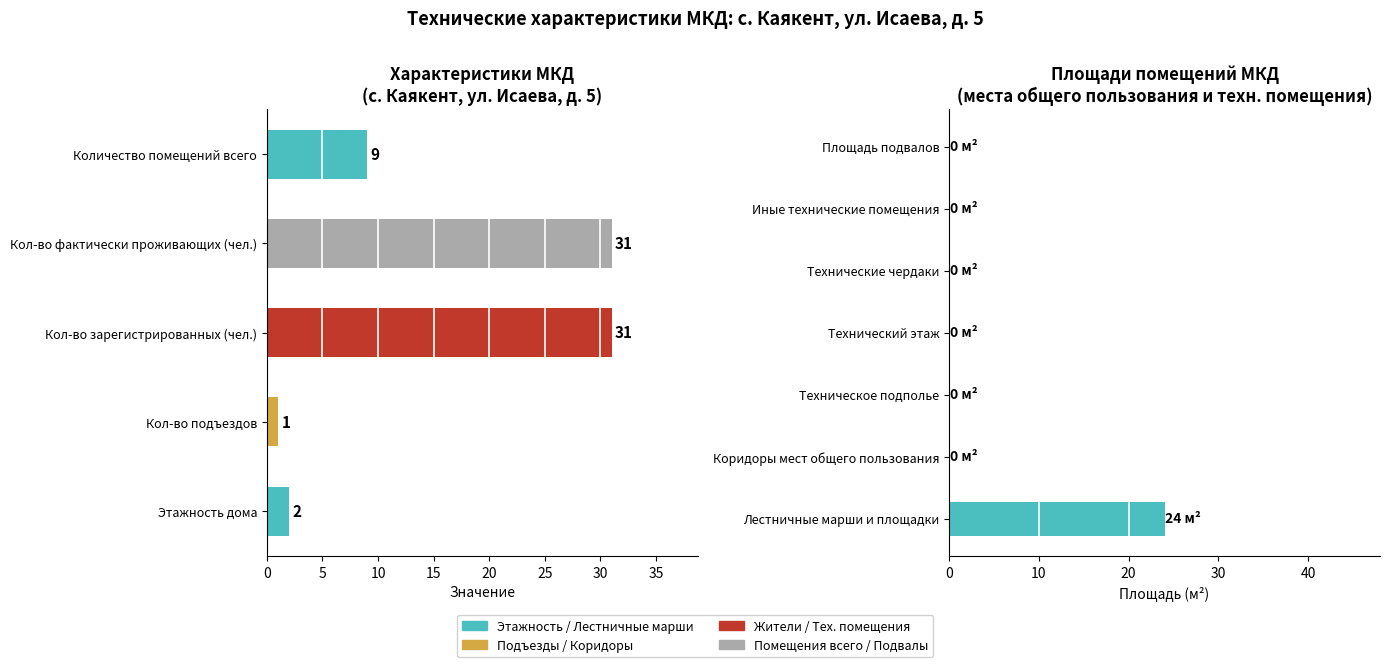

What is the sum of all values?

24